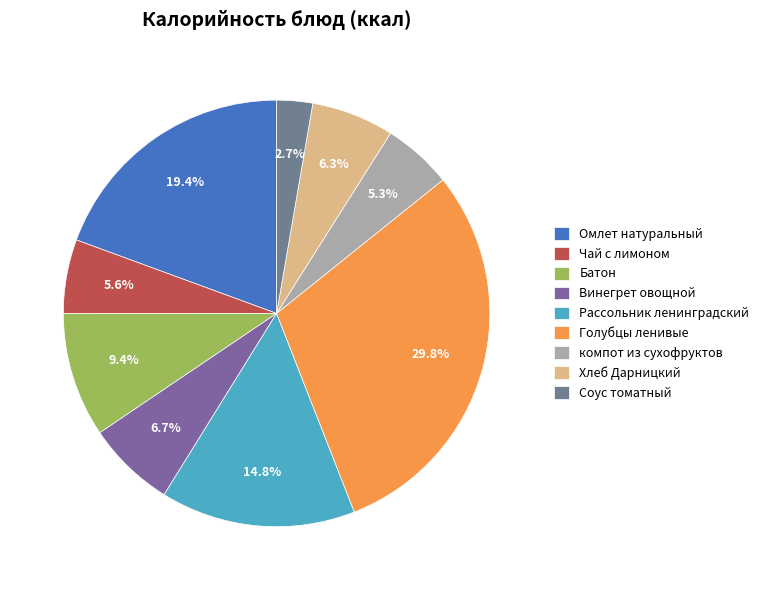

To the nearest percent, what portion does Винегрет овощной represent?

7%